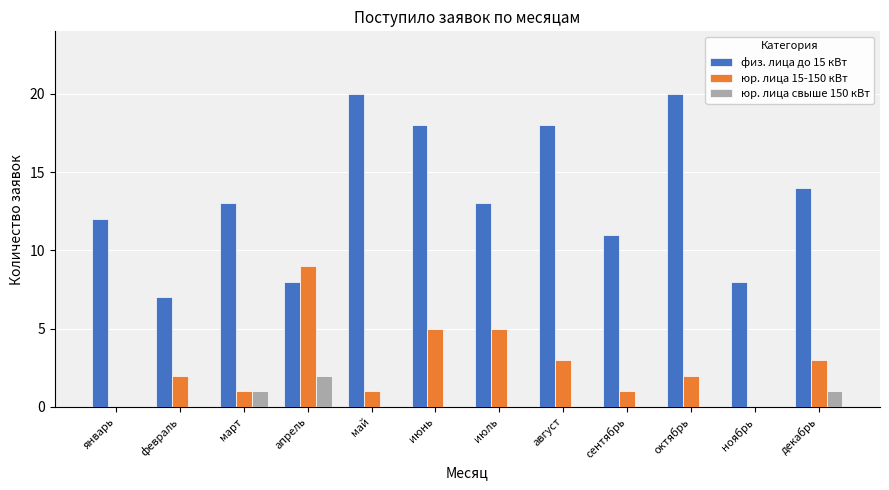

Reading left to right, what are all the values shown in this chart?

физ. лица до 15 кВт: январь=12	февраль=7	март=13	апрель=8	май=20	июнь=18	июль=13	август=18	сентябрь=11	октябрь=20	ноябрь=8	декабрь=14
юр. лица 15-150 кВт: январь=0	февраль=2	март=1	апрель=9	май=1	июнь=5	июль=5	август=3	сентябрь=1	октябрь=2	ноябрь=0	декабрь=3
юр. лица свыше 150 кВт: январь=0	февраль=0	март=1	апрель=2	май=0	июнь=0	июль=0	август=0	сентябрь=0	октябрь=0	ноябрь=0	декабрь=1